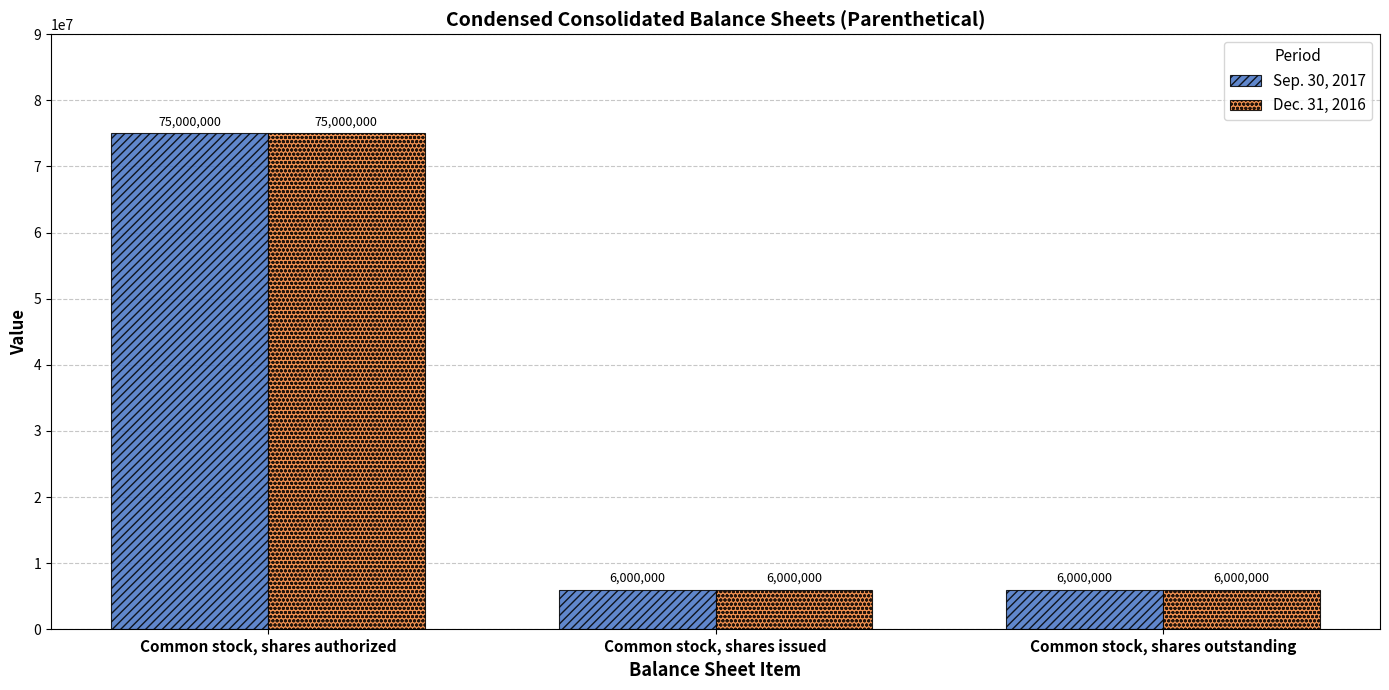

What is the minimum value for Sep. 30, 2017?

6000000